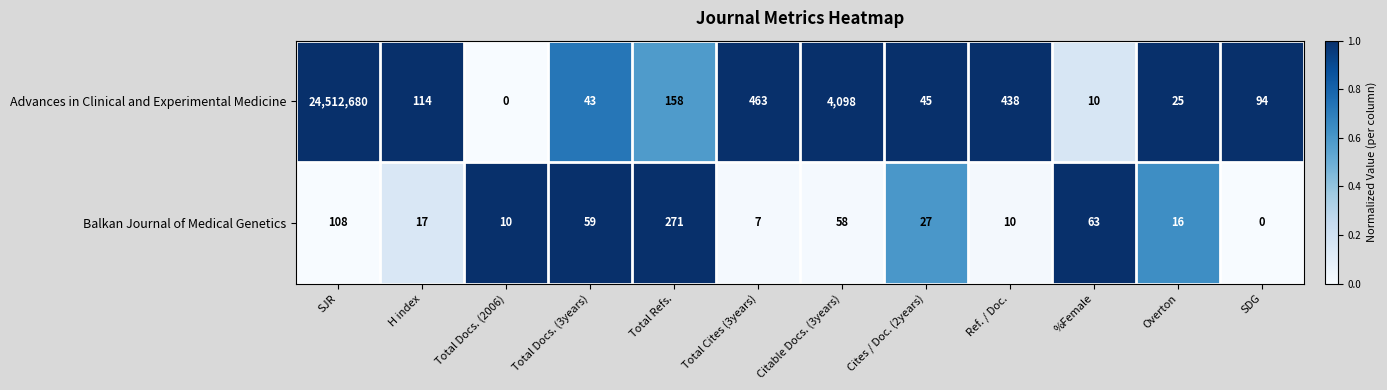

Reading left to right, what are all the values shown in this chart?

Advances in Clinical and Experimental Medicine: 24512680	114	0	43	158	463	4098	45	438	10	25	94
Balkan Journal of Medical Genetics: 108	17	10	59	271	7	58	27	10	63	16	0